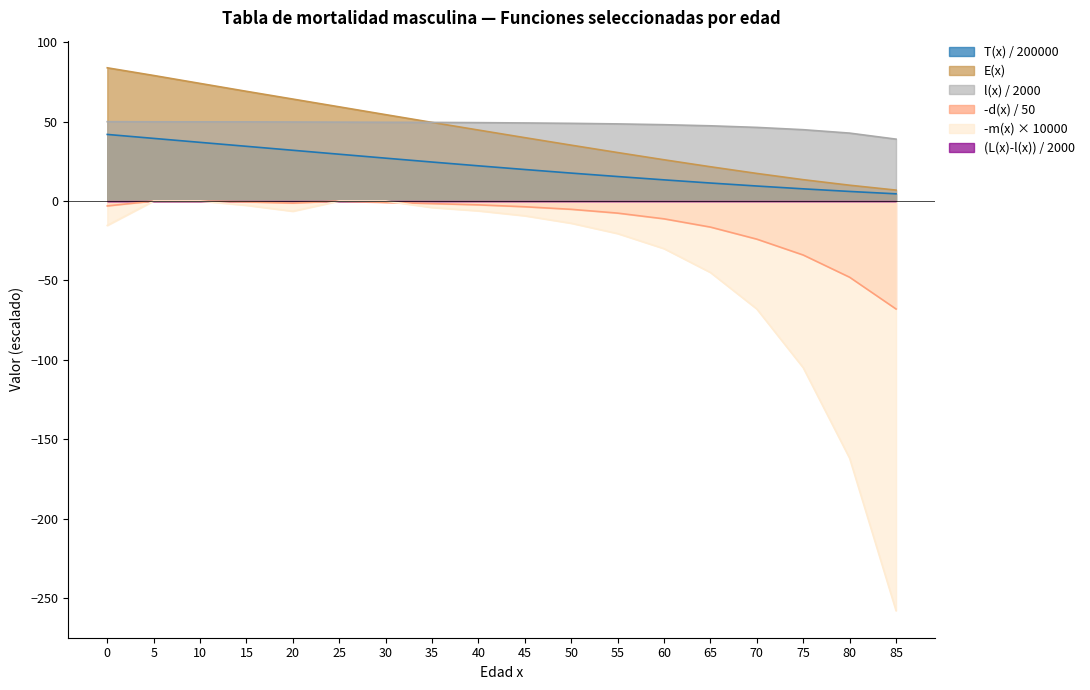

Does the chart have visible grid lines?

No